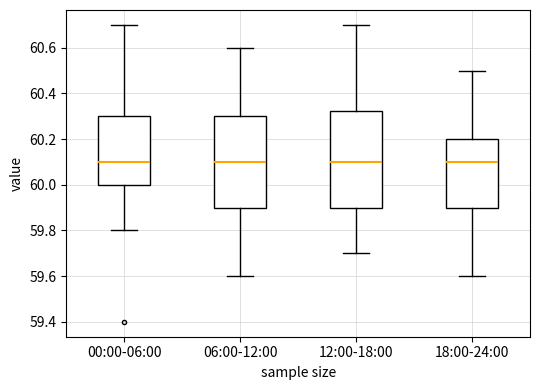

Reading left to right, transcribe this box plot: for each box, give where its median line is, the range the box spans, and where its two whiskers end, as read against the y-axis. The values are not printed on the chart, so give them approximately, as read against the axis.

00:00-06:00: median 60.10, box 60.00 to 60.30, whiskers 59.80 to 60.70
06:00-12:00: median 60.10, box 59.90 to 60.30, whiskers 59.60 to 60.60
12:00-18:00: median 60.10, box 59.90 to 60.32, whiskers 59.70 to 60.70
18:00-24:00: median 60.10, box 59.90 to 60.20, whiskers 59.60 to 60.50